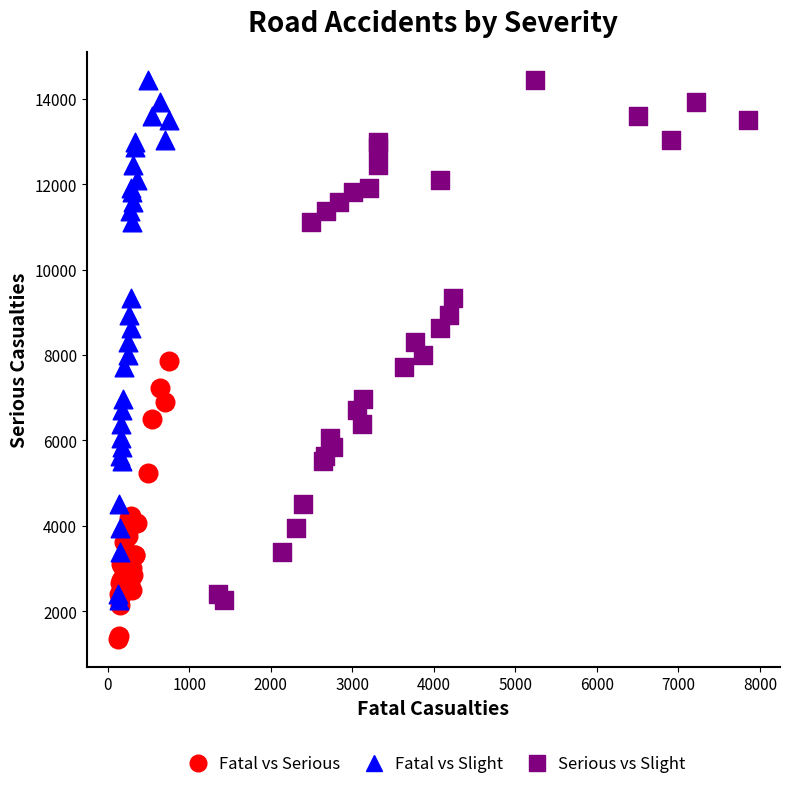

Which series contains the lowest Y value?

Fatal vs Serious